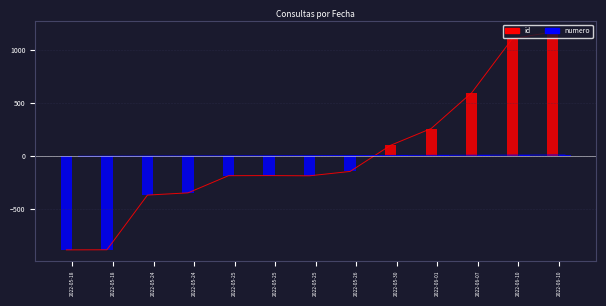

At how many categories does at least one series exceed -24?

13